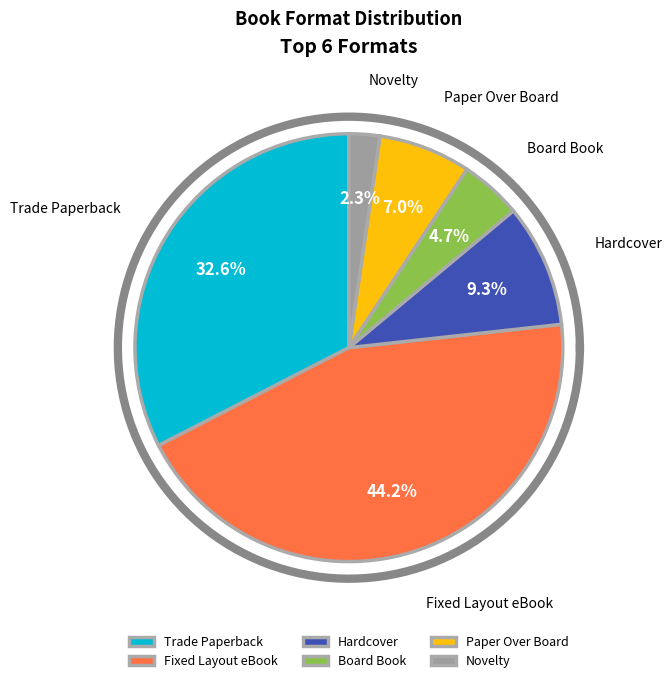

To the nearest percent, what is the combined percentage of Novelty and Trade Paperback?

35%